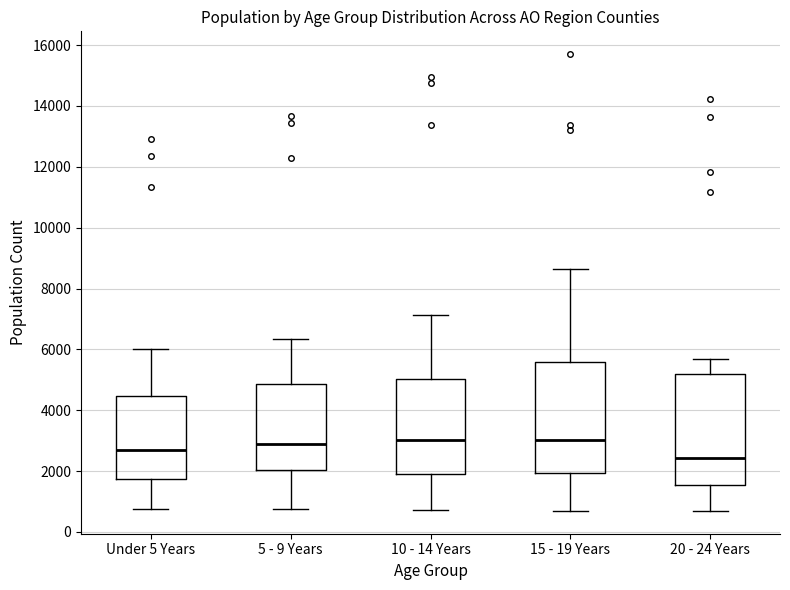

Reading left to right, read every box against the y-axis: the position of its median line, the range the box covers, and the ends of its whiskers. The values are not printed on the chart, so give them approximately, as read against the axis.

Under 5 Years: median 2600, box 1800 to 4400, whiskers 800 to 6000
5 - 9 Years: median 2800, box 2000 to 4800, whiskers 800 to 6400
10 - 14 Years: median 3000, box 2000 to 5000, whiskers 800 to 7200
15 - 19 Years: median 3000, box 2000 to 5600, whiskers 800 to 8600
20 - 24 Years: median 2400, box 1600 to 5200, whiskers 600 to 5600